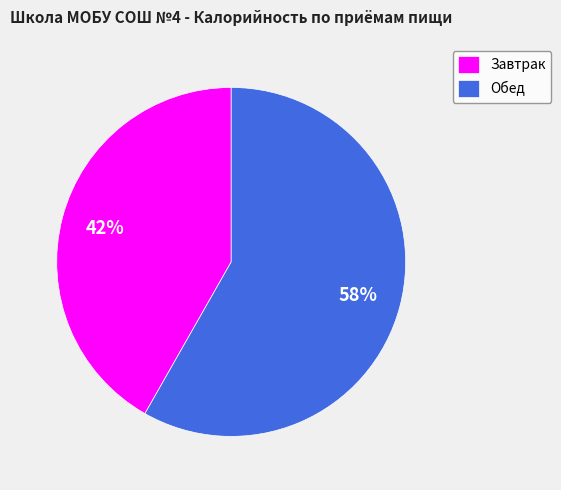

To the nearest percent, what portion does Завтрак represent?

42%